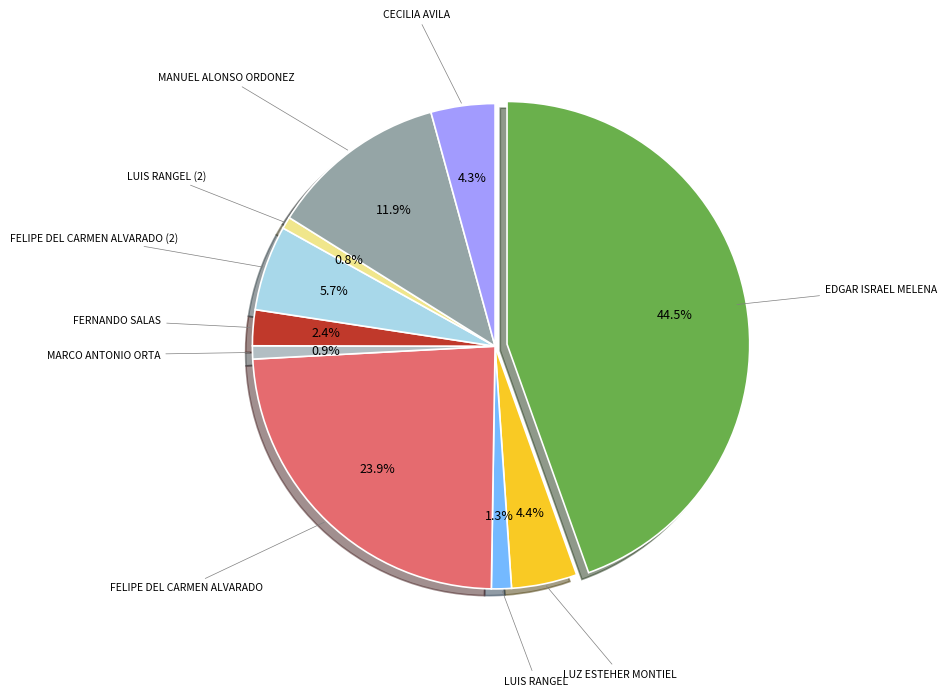

To the nearest percent, what is the combined percentage of FELIPE DEL CARMEN ALVARADO (2) and FERNANDO SALAS?

8%